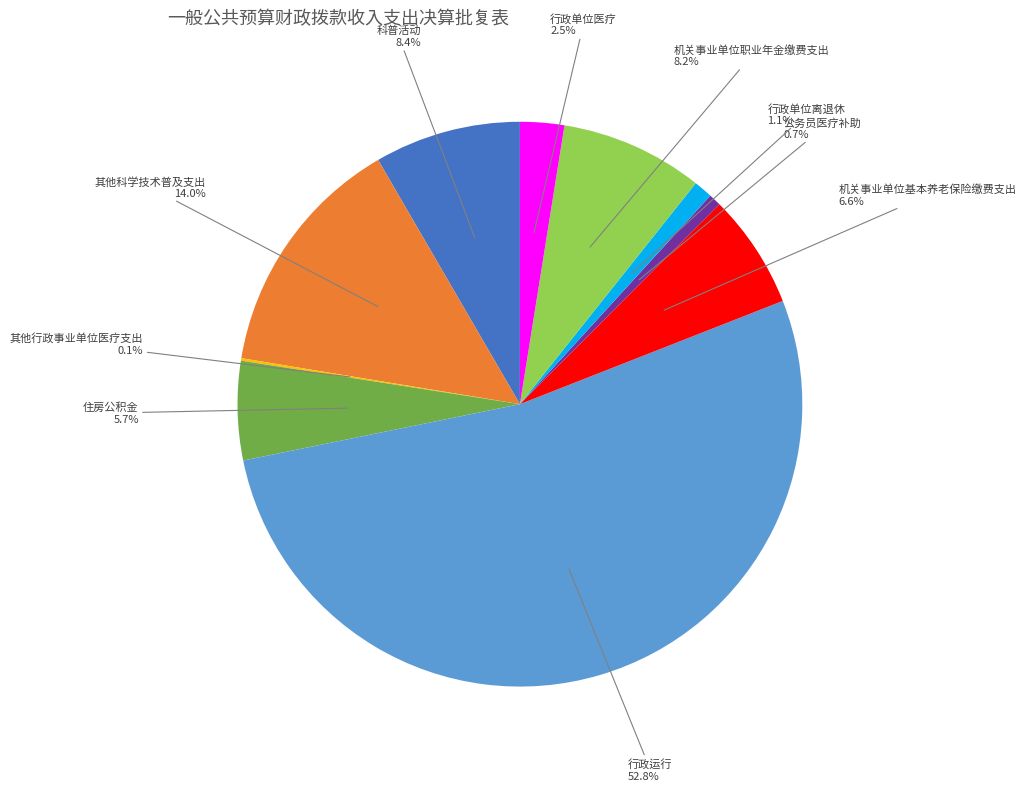

Is there a majority slice in this chart?

Yes